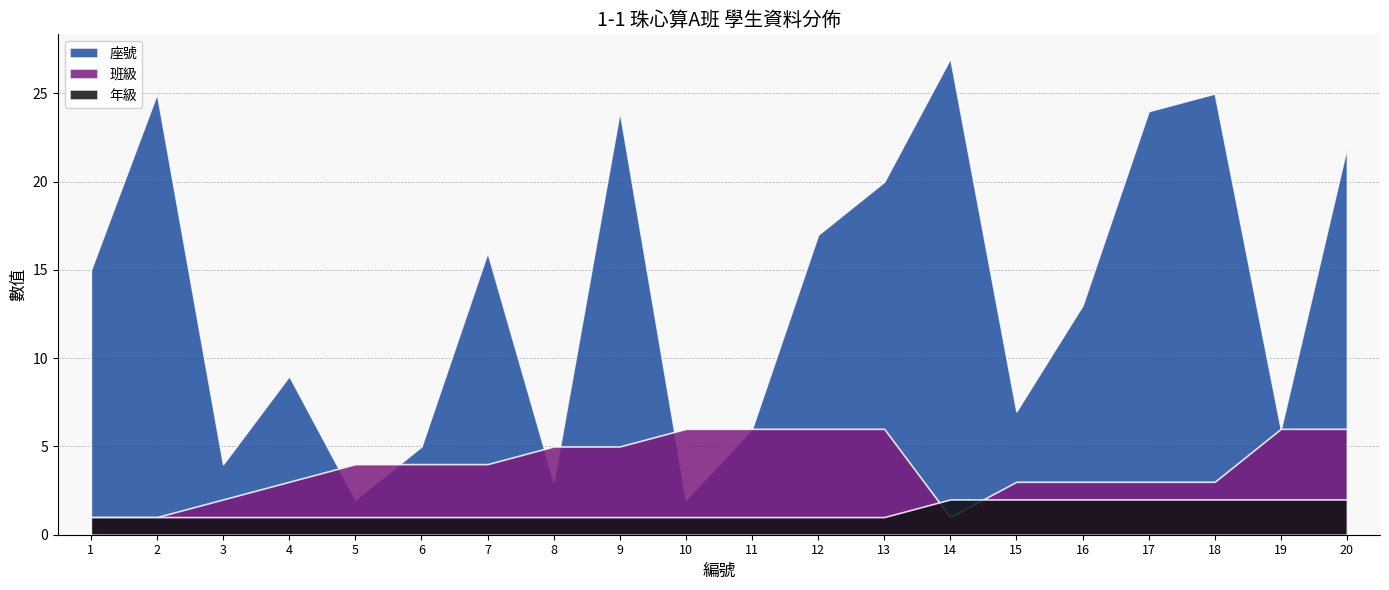

Does the chart display data point markers on the line(s)?

No